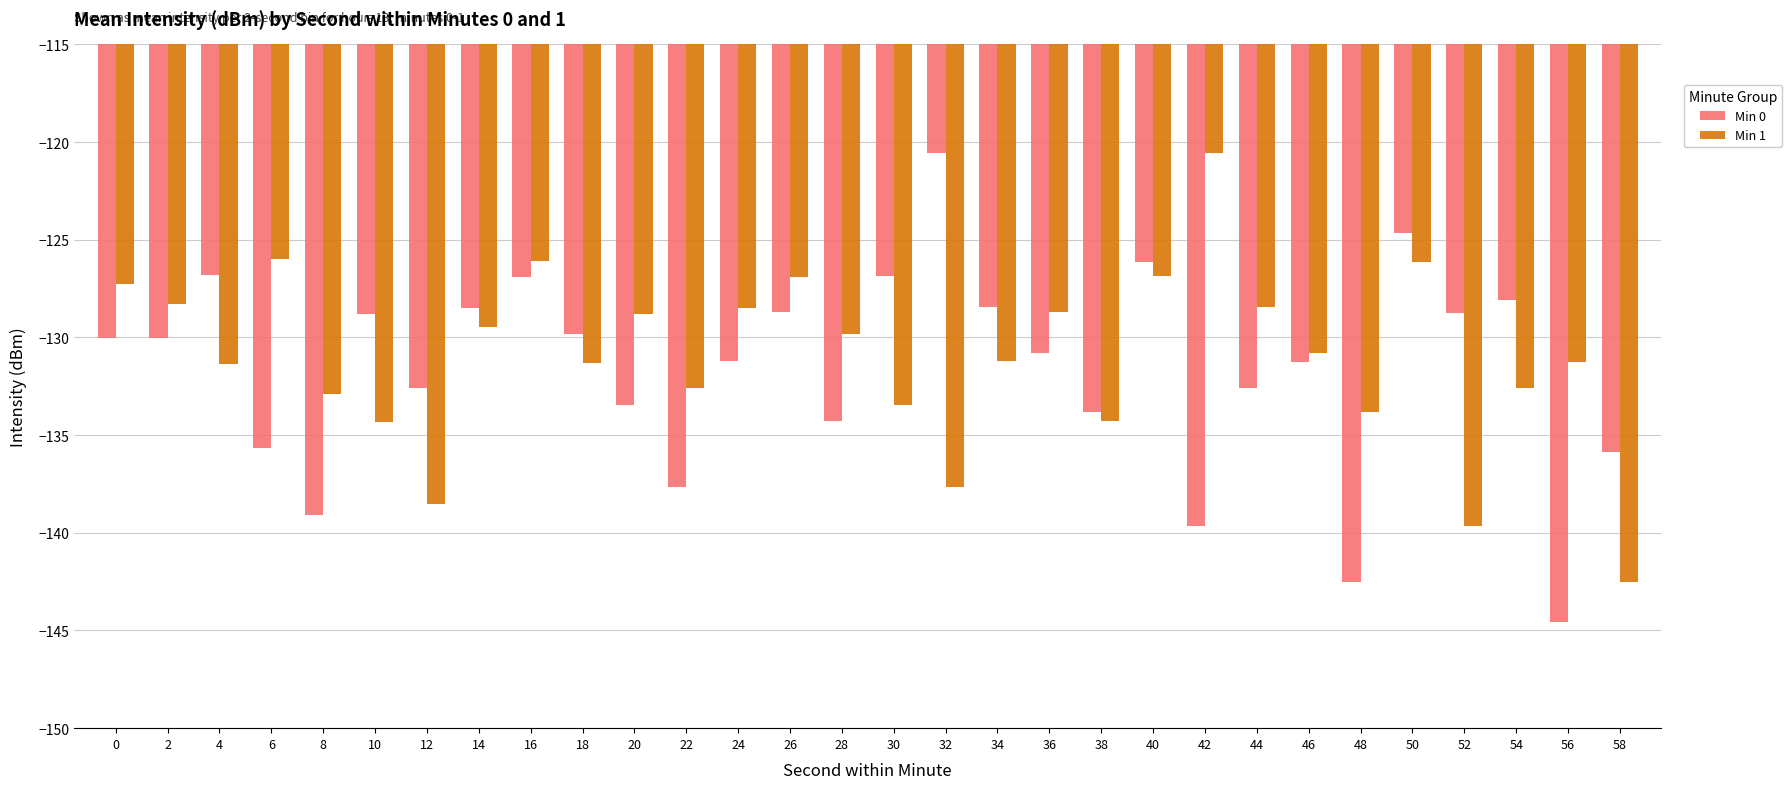

How many bars are there in each group?

2